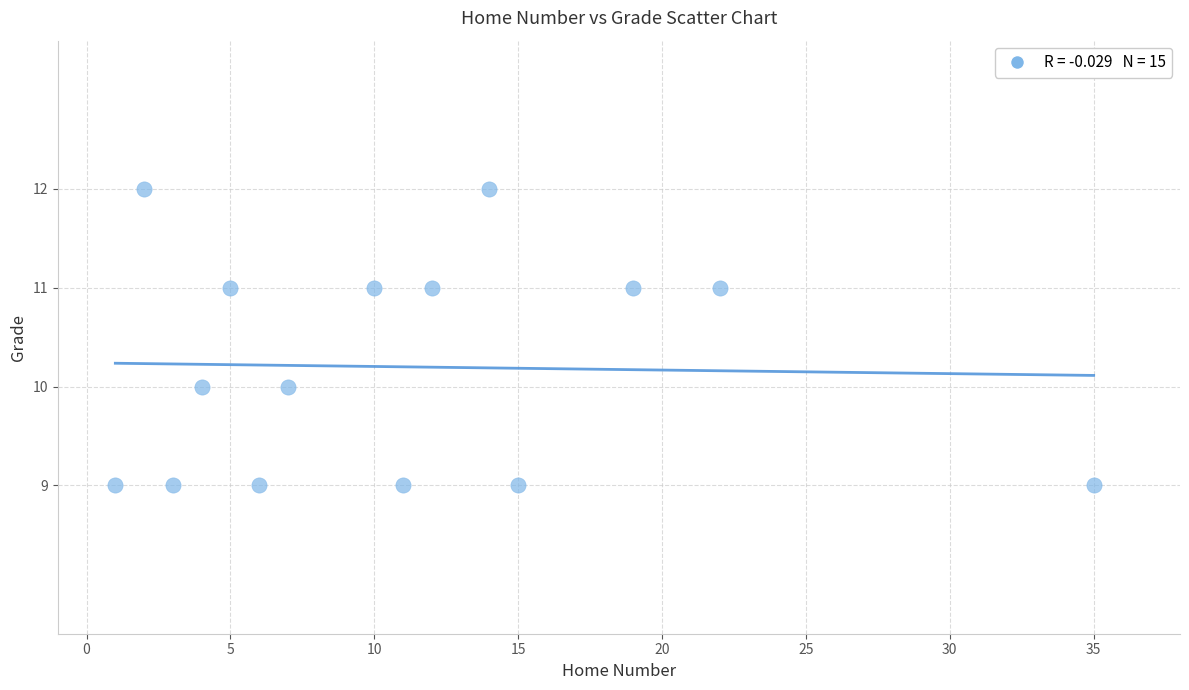

What is the range of X values (max minus min)?

34